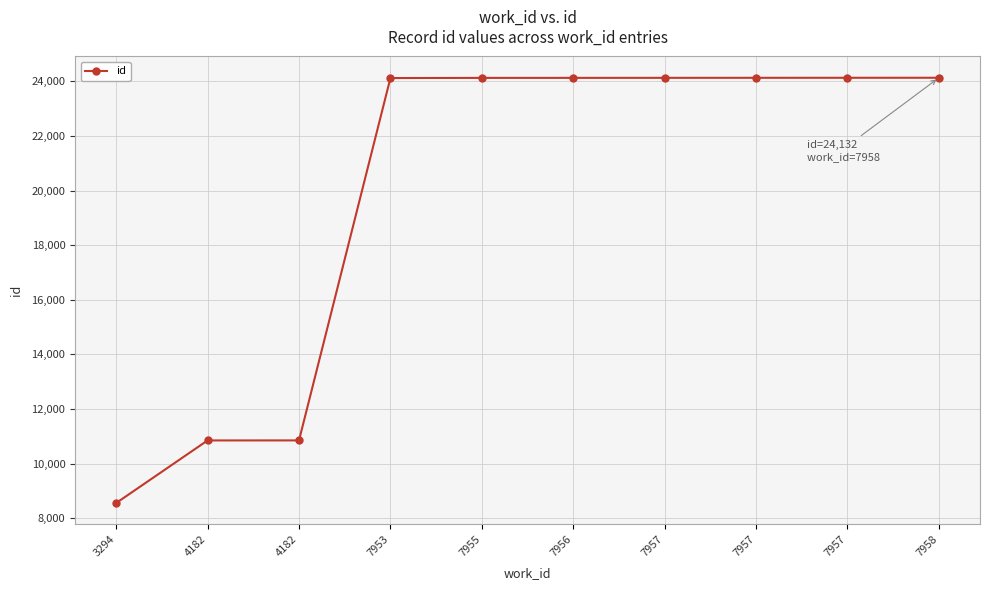

Rank the categories by value from lowest to highest.

3294, 4182, 4182, 7953, 7955, 7956, 7957, 7957, 7957, 7958